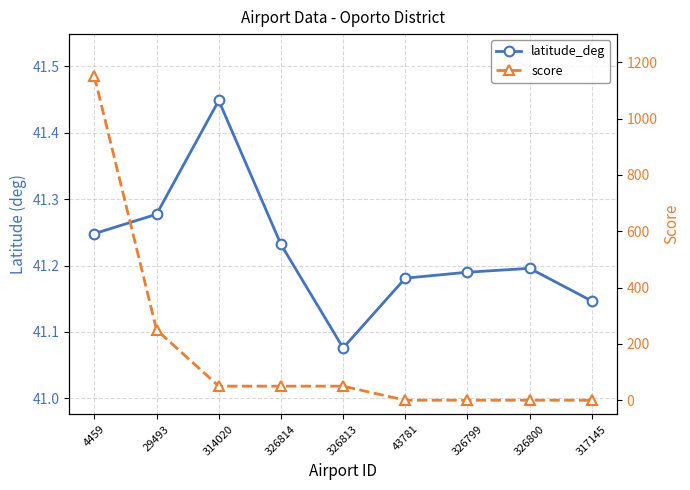

At which category does the chart reach its minimum across all series?

43781